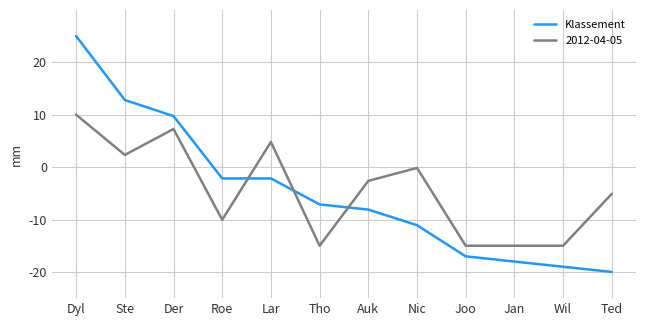

List the series in order of their peak value, highest first.

Klassement, 2012-04-05